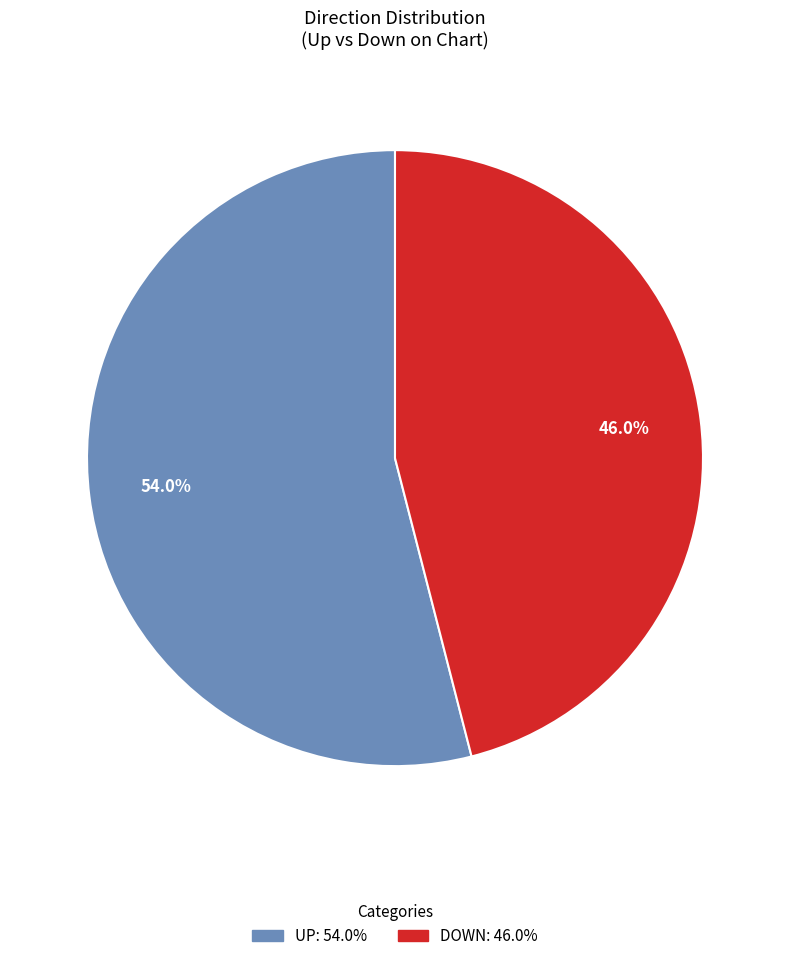

Is there any slice that represents more than half of the pie?

Yes